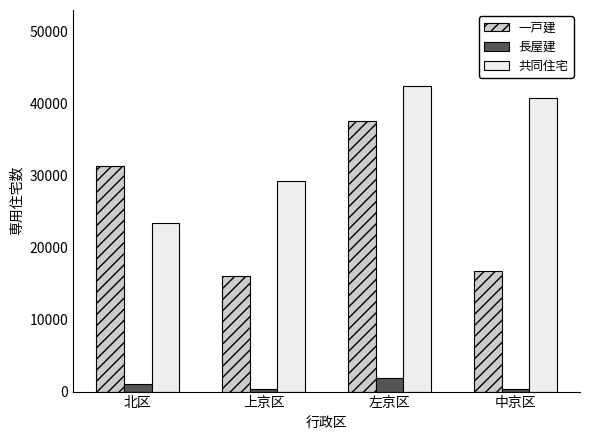

How many groups of bars are there?

4